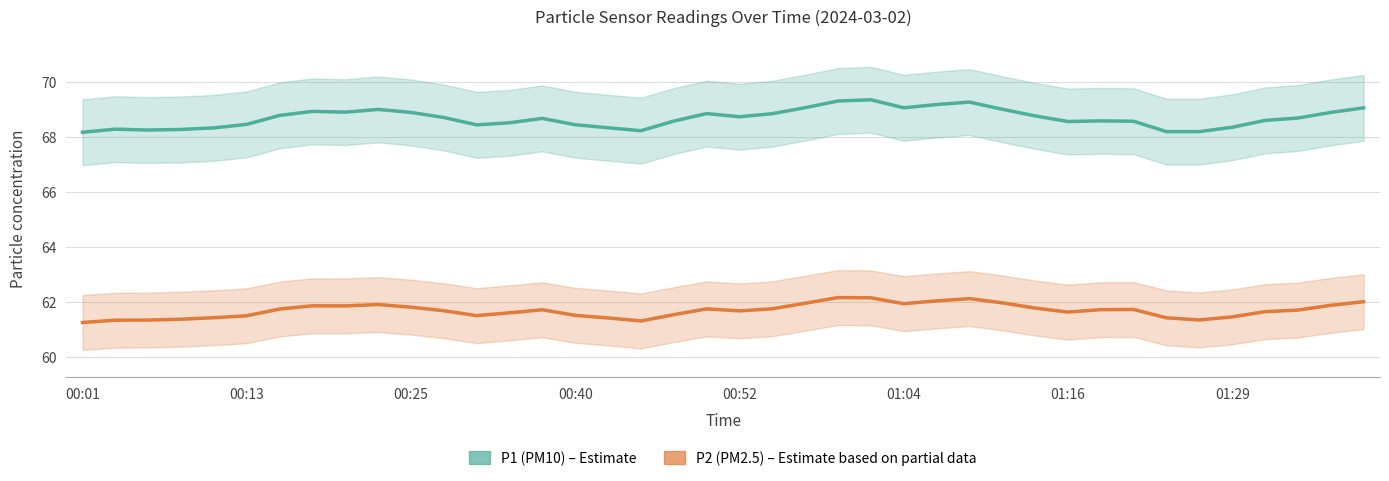

How many categories are shown in the chart?

40